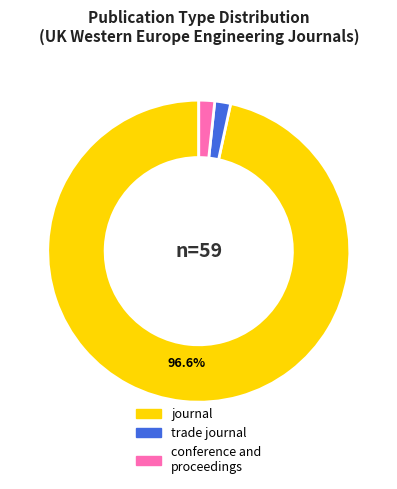

Does any single category account for the majority?

Yes